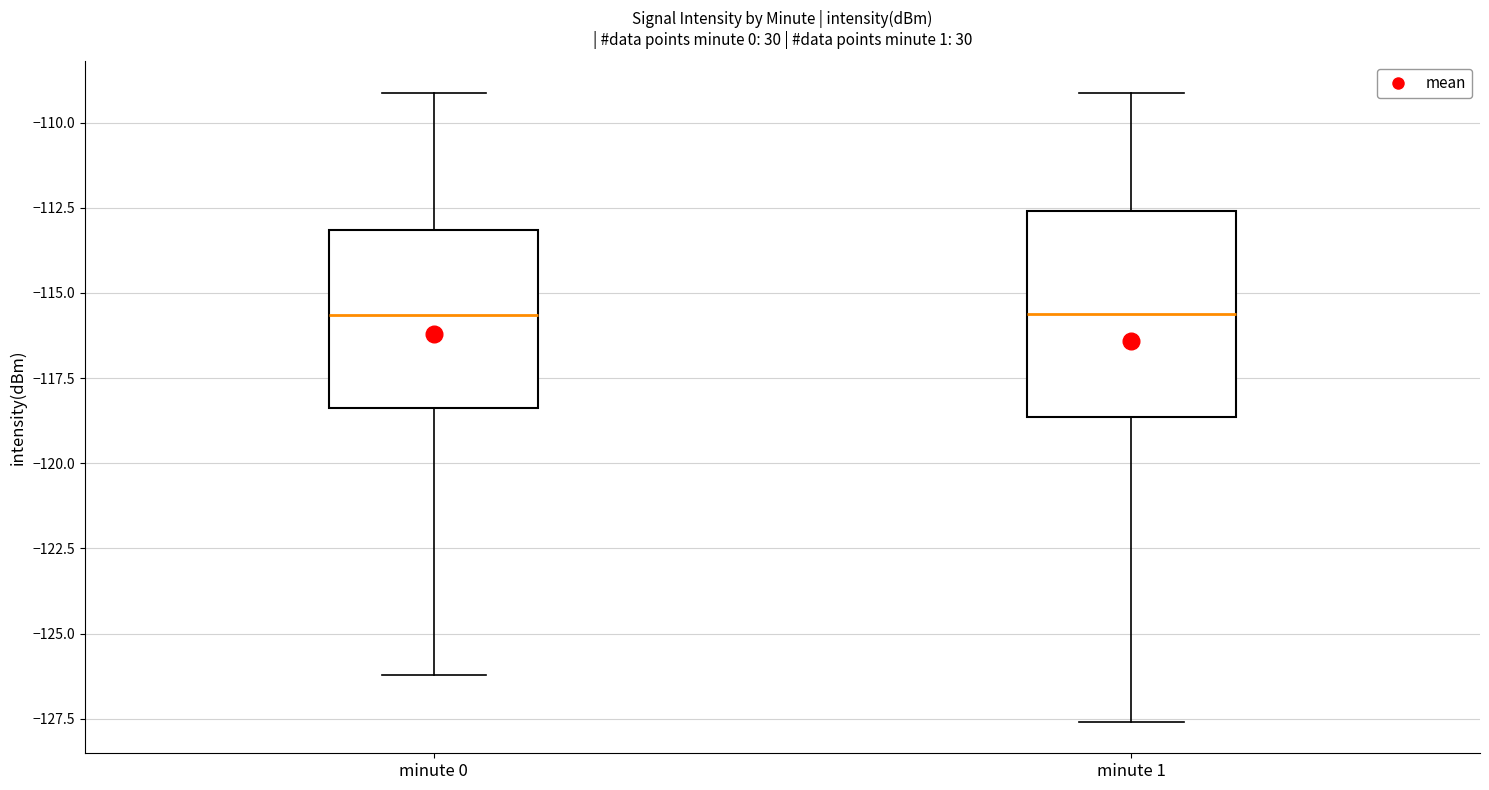

Reading left to right, read every box against the y-axis: the position of its median line, the range the box covers, and the ends of its whiskers. The values are not printed on the chart, so give them approximately, as read against the axis.

minute 0: median -115.5, box -118.5 to -113.0, whiskers -126.0 to -109.0
minute 1: median -115.5, box -118.5 to -112.5, whiskers -127.5 to -109.0